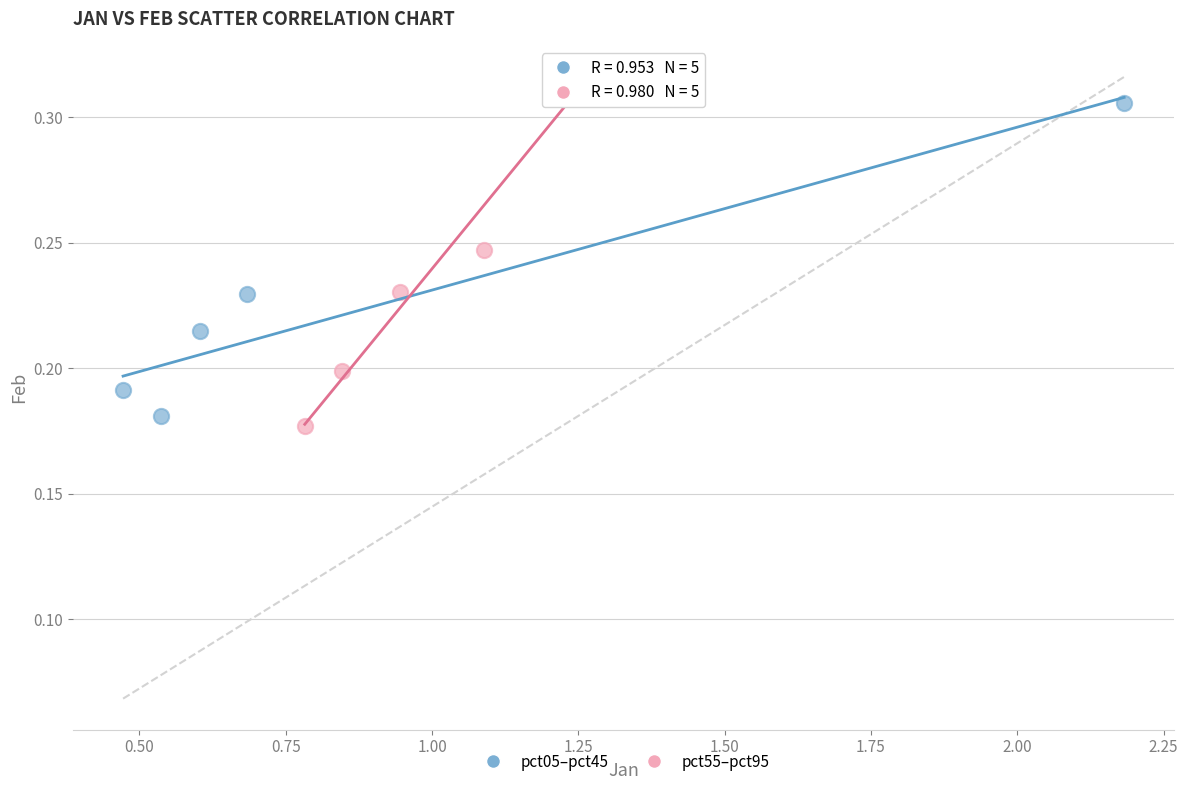

Which series has the widest spread of Y values?

pct55–pct95